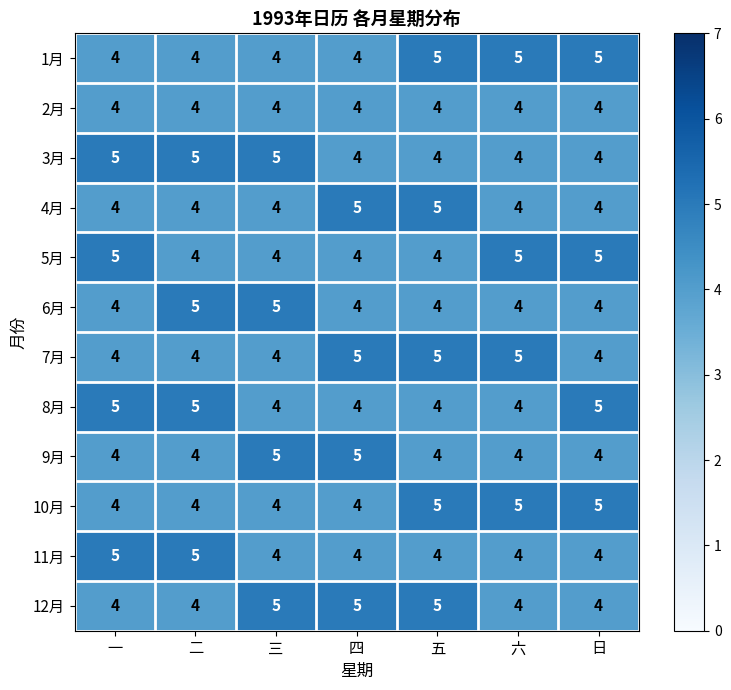

What value does the 2月 series have at 六?

4